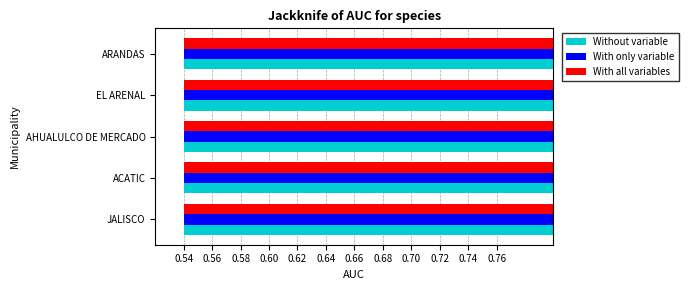

Which series has the widest spread of values?

With all variables